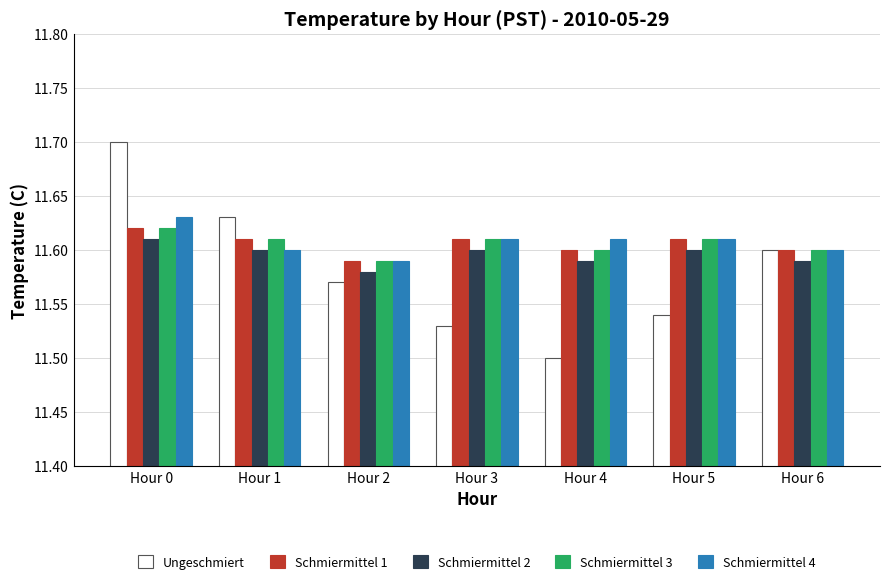

What is the maximum value shown in the chart?

11.7